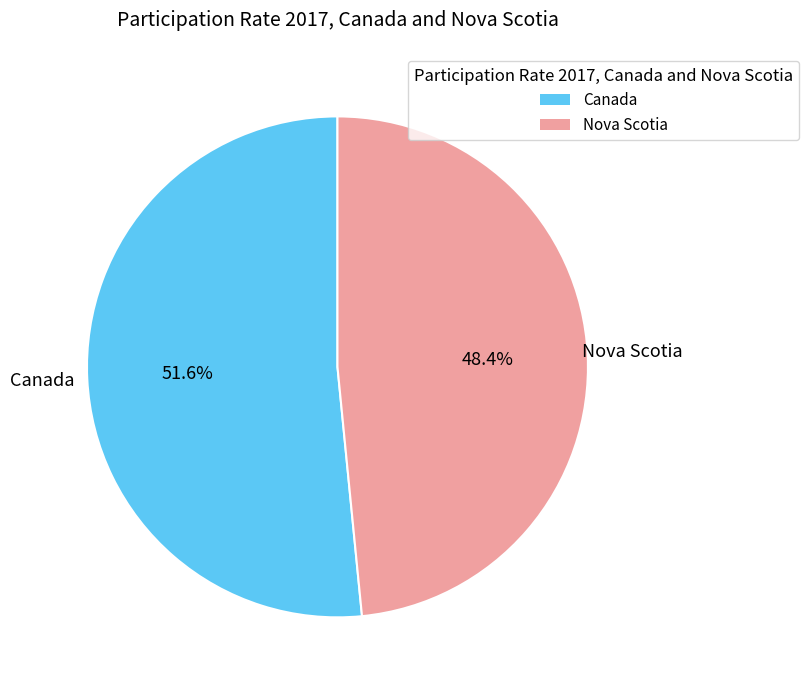

The Nova Scotia slice represents 60% of the pie. True or false?

False